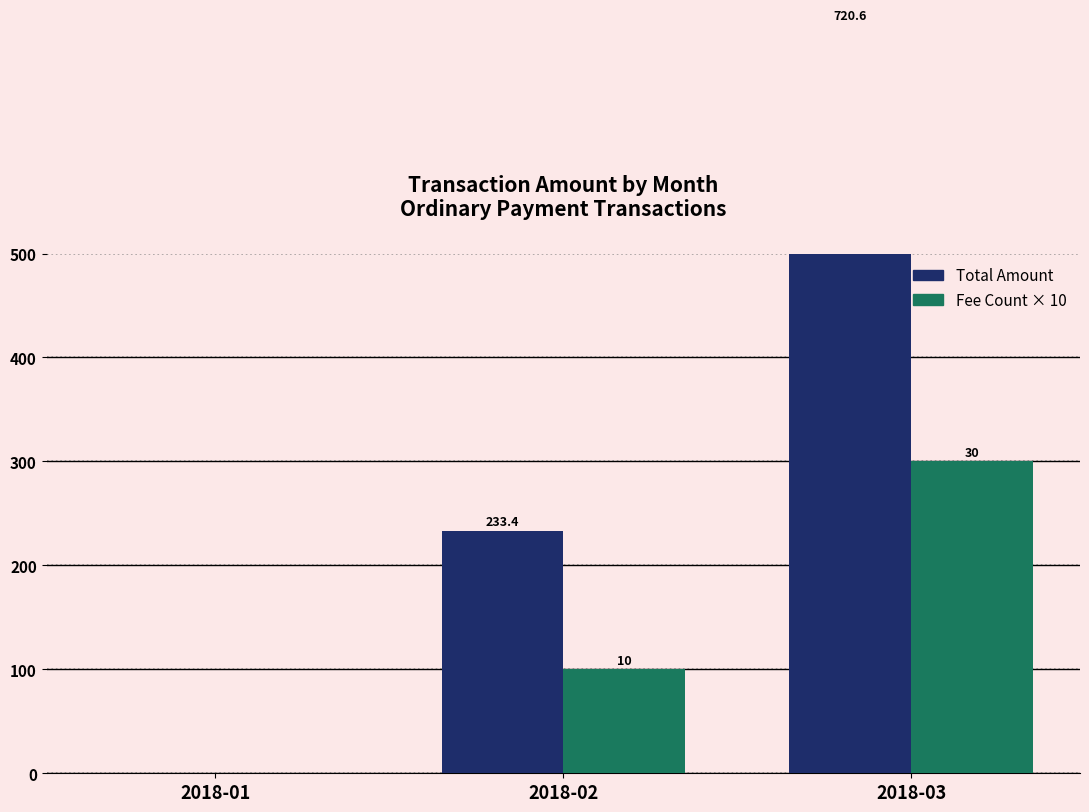

List the series in order of their peak value, highest first.

Total Amount, Fee × 10